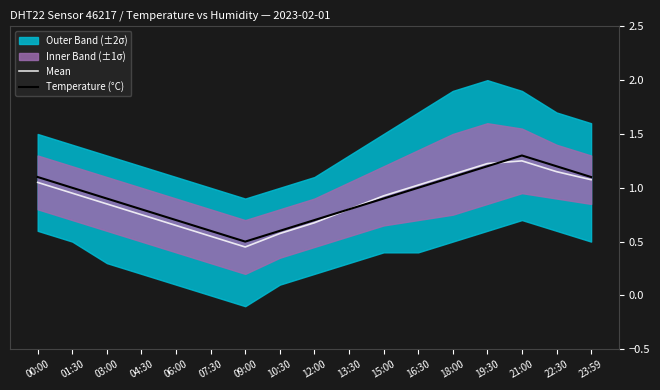

Reading right to left, list all the values displayed in this chart.

Mean: 1.1	1.1	1.2	1.2	1.1	1.0	0.9	0.8	0.7	0.6	0.4	0.6	0.7	0.8	0.9	0.9	1.1
Temperature (°C): 1.1	1.2	1.3	1.2	1.1	1.0	0.9	0.8	0.7	0.6	0.5	0.6	0.7	0.8	0.9	1.0	1.1